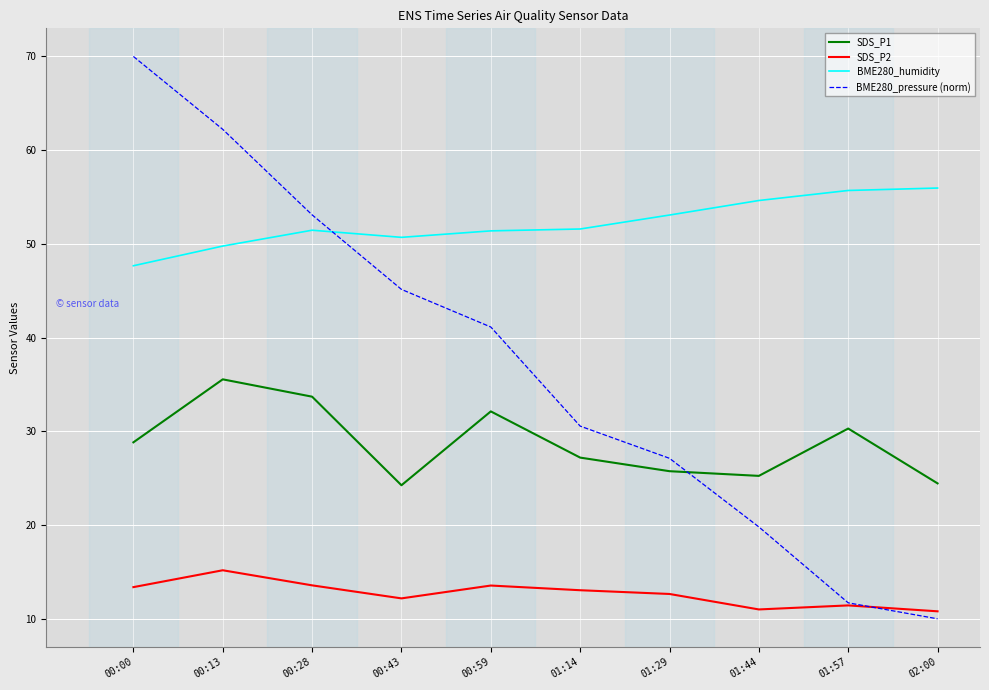

What is the sum of the BME280_humidity values at 01:29 and 00:59?

104.5